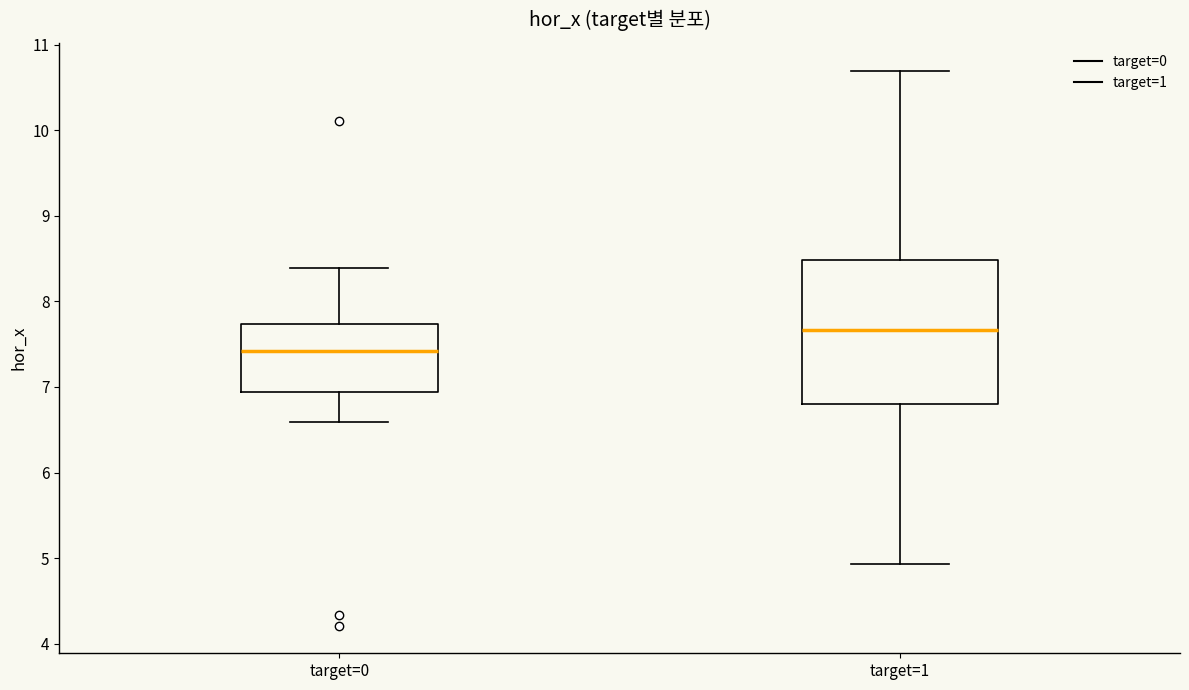

Reading left to right, read every box against the y-axis: the position of its median line, the range the box covers, and the ends of its whiskers. The values are not printed on the chart, so give them approximately, as read against the axis.

target=0: median 7.4, box 6.9 to 7.7, whiskers 6.6 to 8.4
target=1: median 7.7, box 6.8 to 8.5, whiskers 4.9 to 10.7